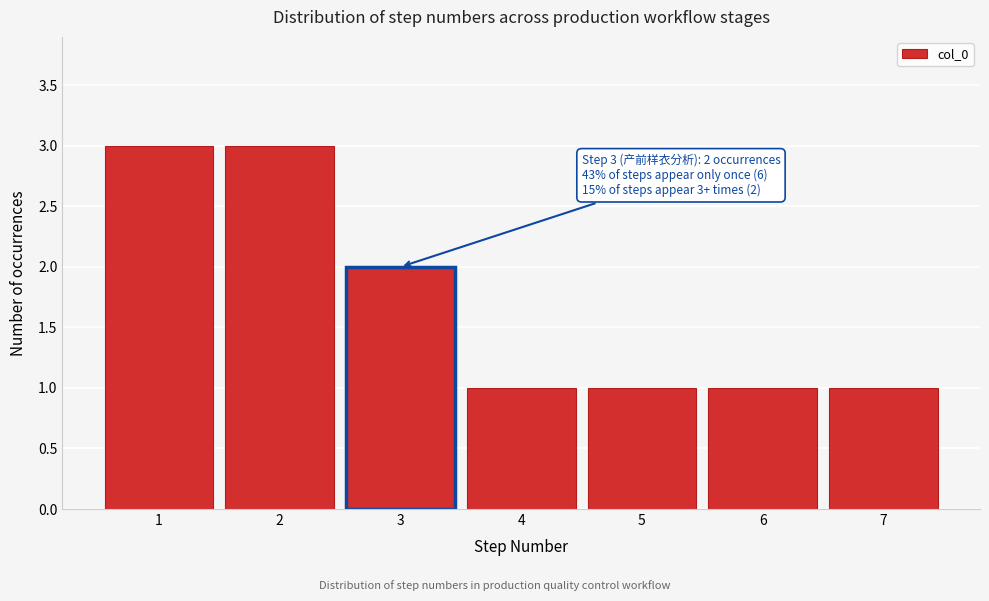

Reading left to right, what are all the values shown in this chart?

3	3	2	1	1	1	1